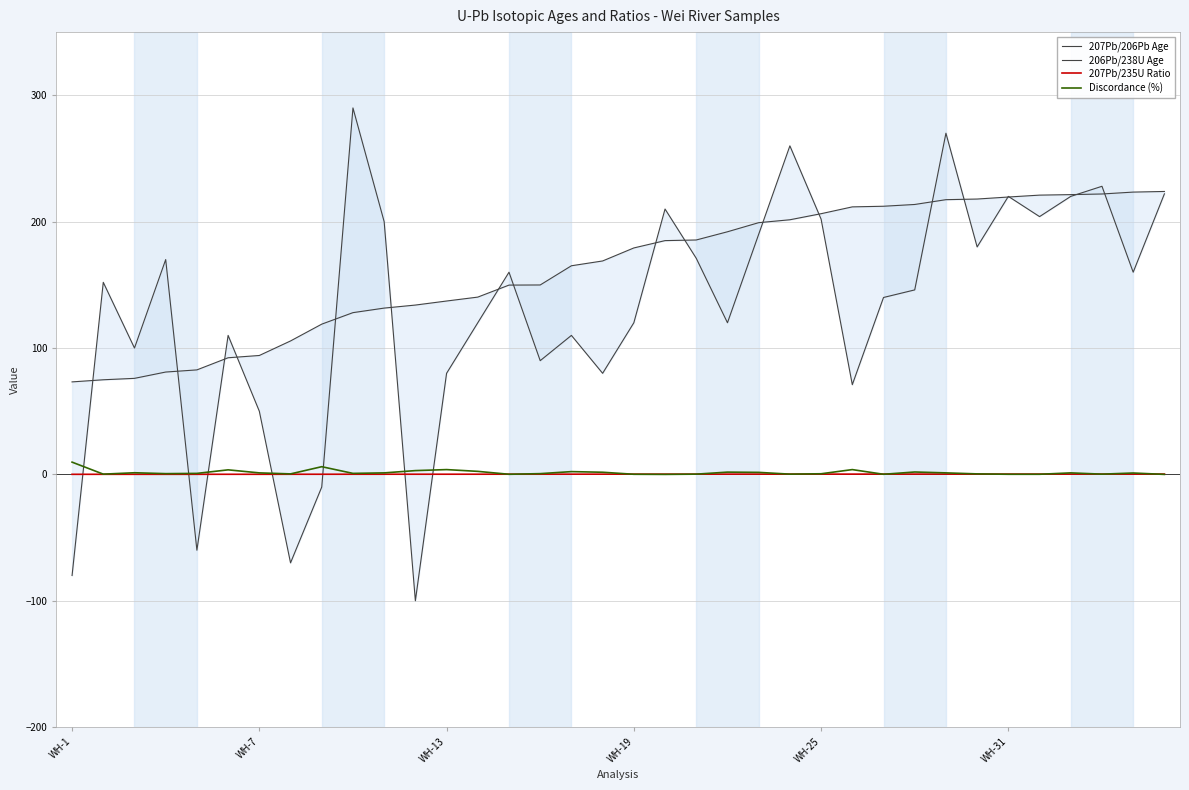

How many data points in Discordance (%) are above 1?

18